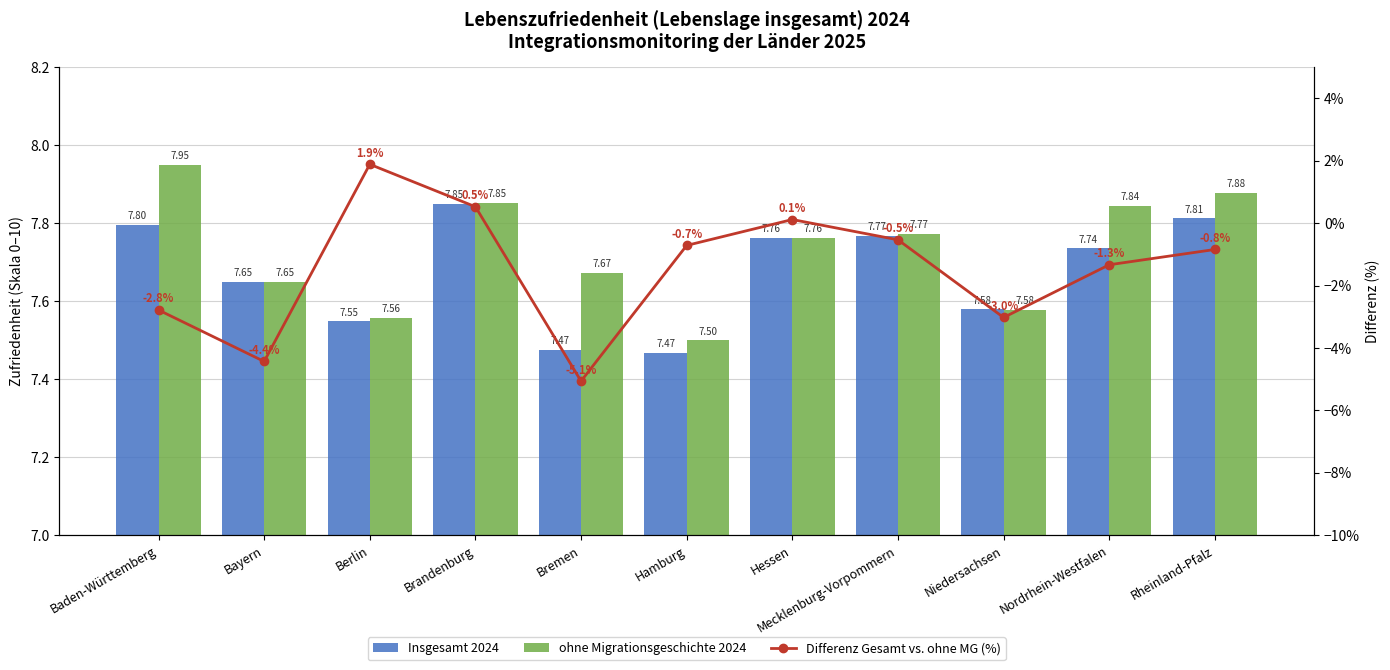

Is it true that Insgesamt 2024 equals 4.0 at Brandenburg?

False